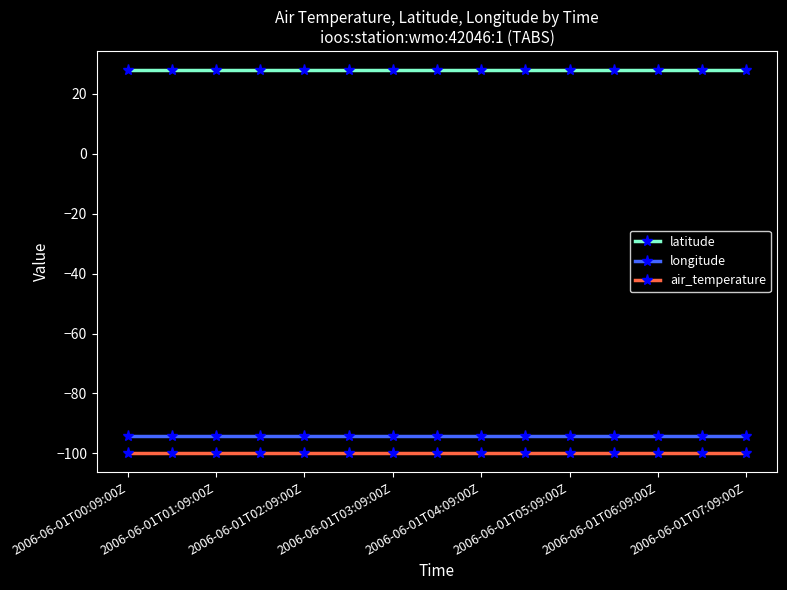

Reading left to right, what are all the values shown in this chart?

latitude: 27.9	27.9	27.9	27.9	27.9	27.9	27.9	27.9	27.9	27.9	27.9	27.9	27.9	27.9	27.9
longitude: -94.0	-94.0	-94.0	-94.0	-94.0	-94.0	-94.0	-94.0	-94.0	-94.0	-94.0	-94.0	-94.0	-94.0	-94.0
air_temperature: -99.9	-99.9	-99.9	-99.9	-99.9	-99.9	-99.9	-99.9	-99.9	-99.9	-99.9	-99.9	-99.9	-99.9	-99.9